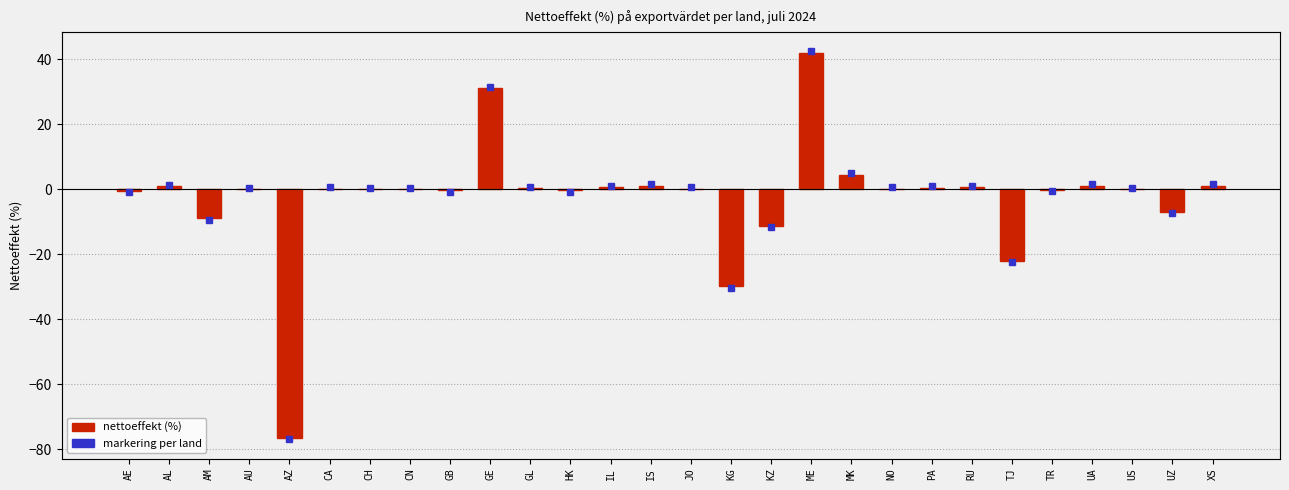

What is the change in value from AE to TR?

+0.3